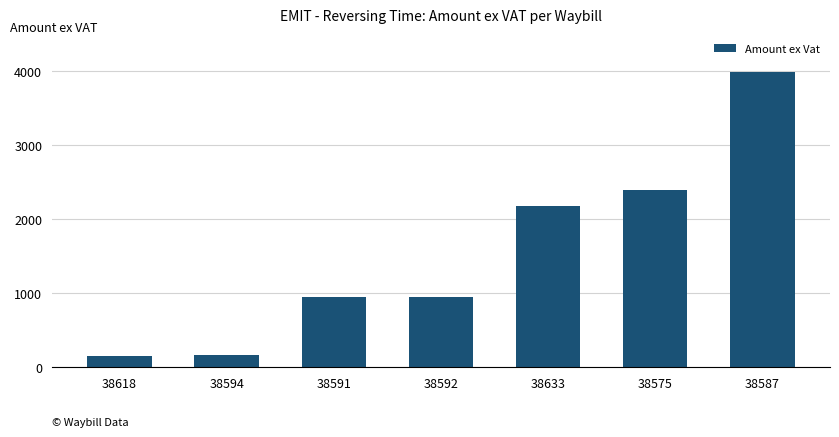

What is the minimum value shown in the chart?

153.4